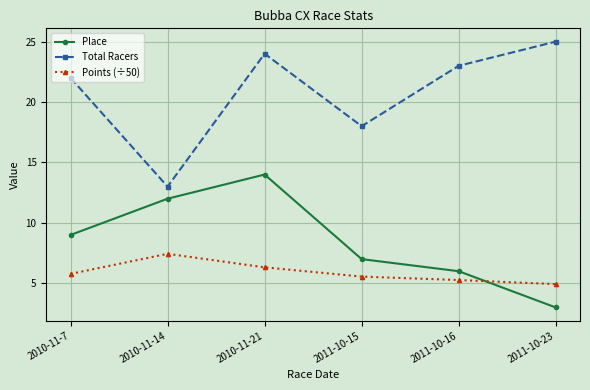

How many data points in Points (÷50) are above 5?

5